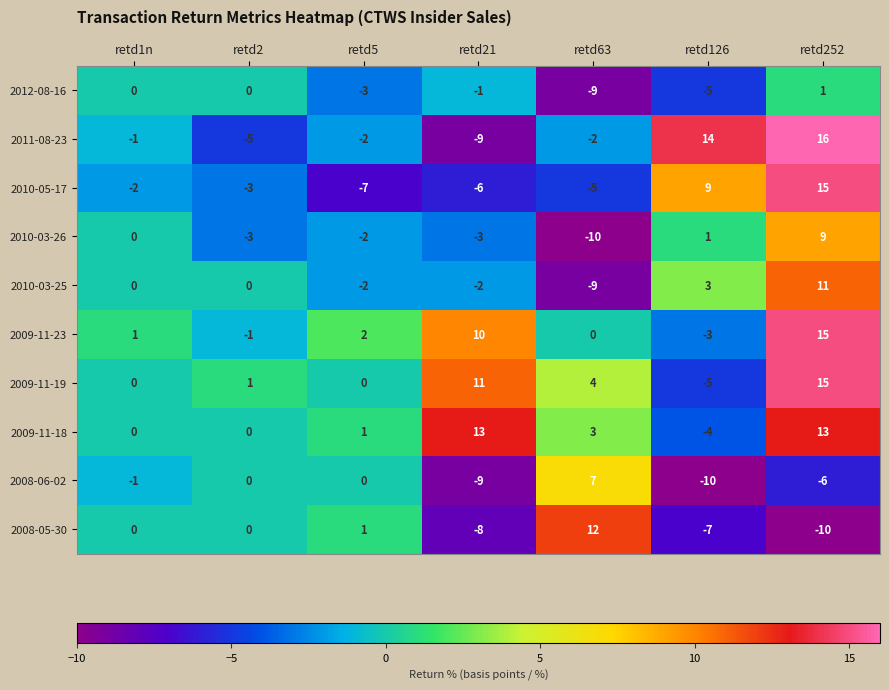

What is the total value across all series at retd21?

-4